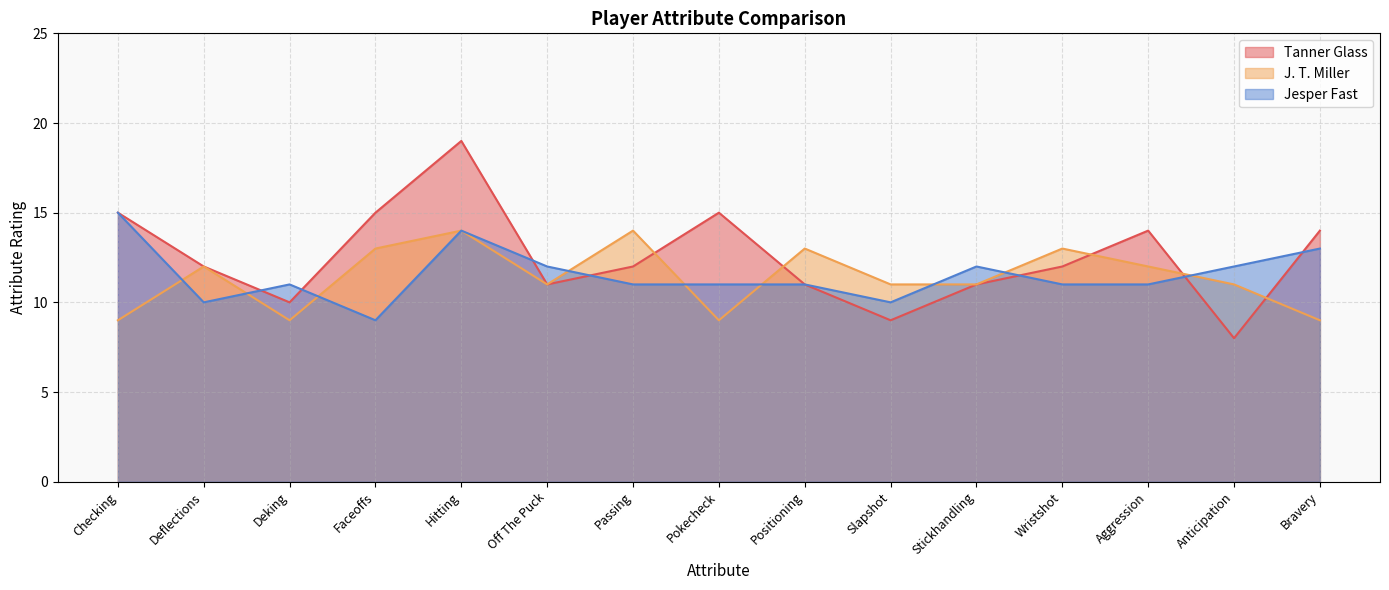

Which label corresponds to the smallest value in the chart?

Anticipation